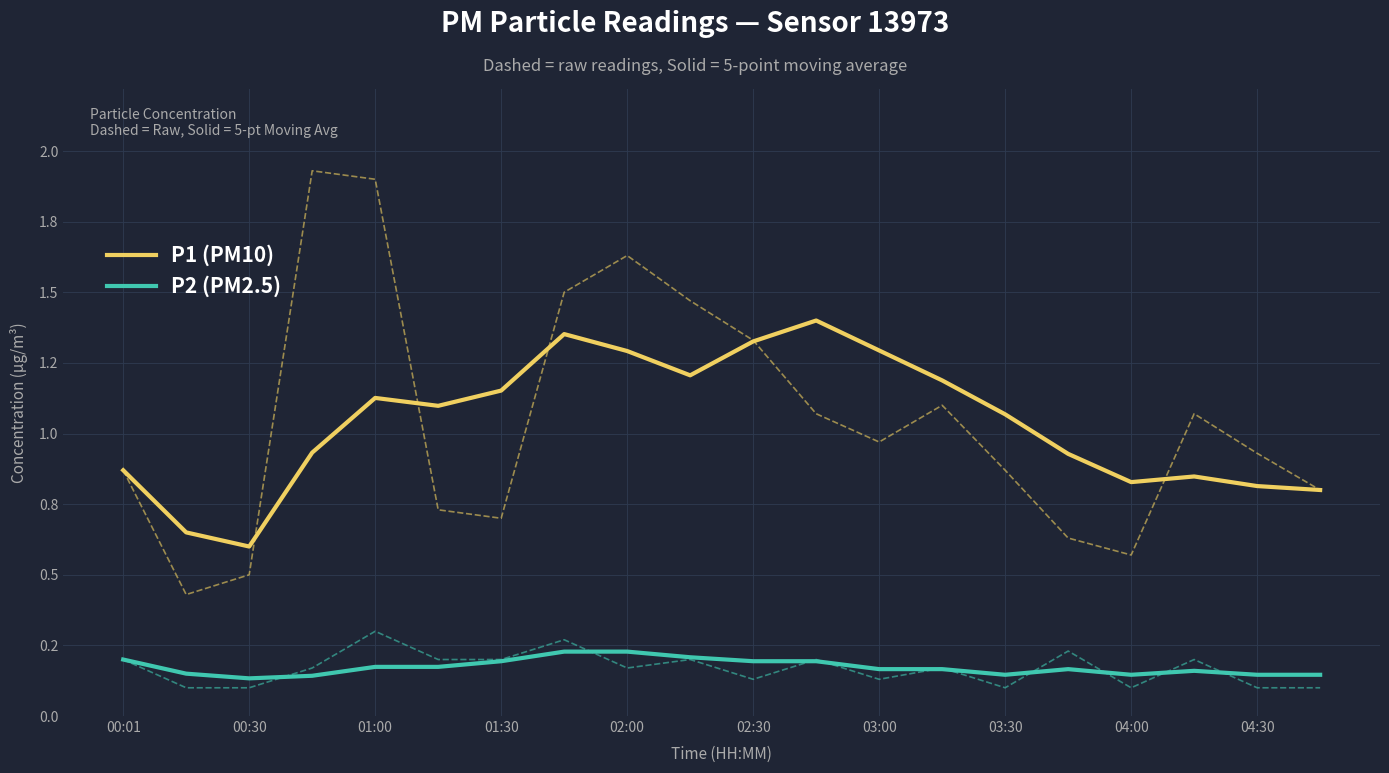

Which series has the largest total across all categories?

P1 (PM10)